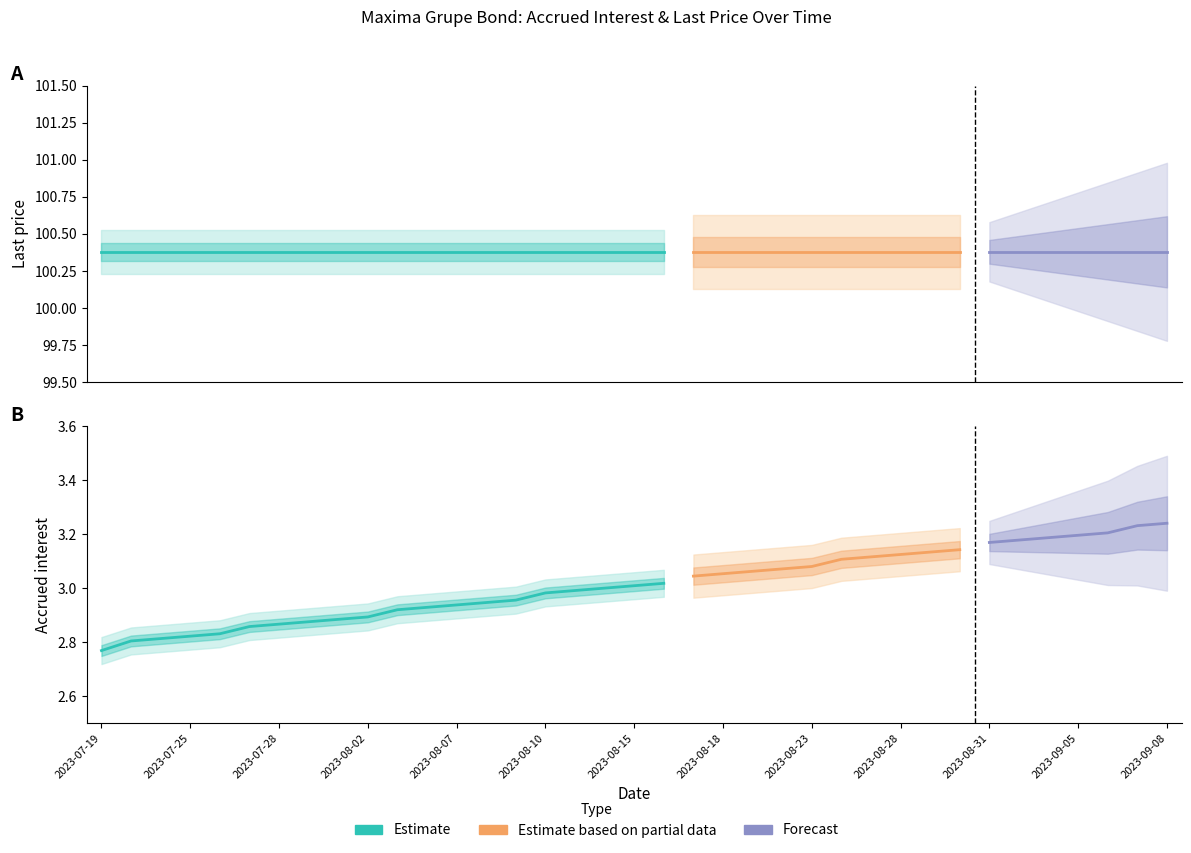

Is it true that the value at 2023-08-09 is 1.0?

False